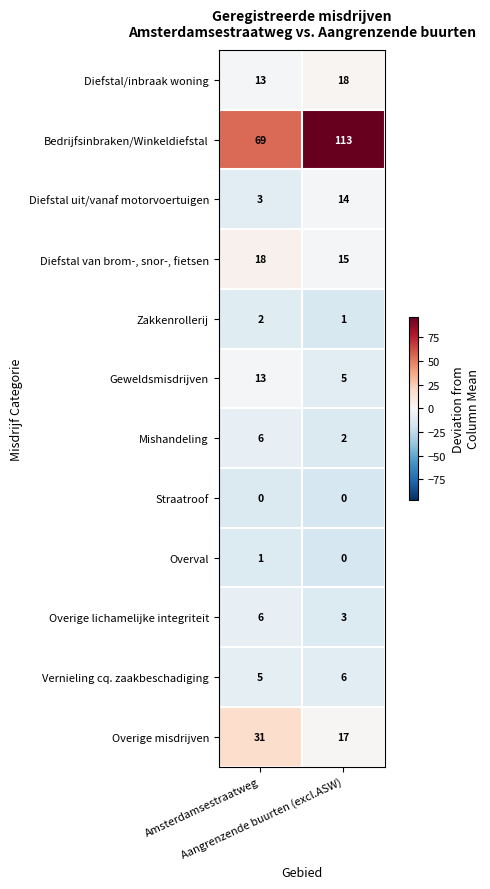

Which series has the largest range (max minus min)?

Bedrijfsinbraken/Winkeldiefstal